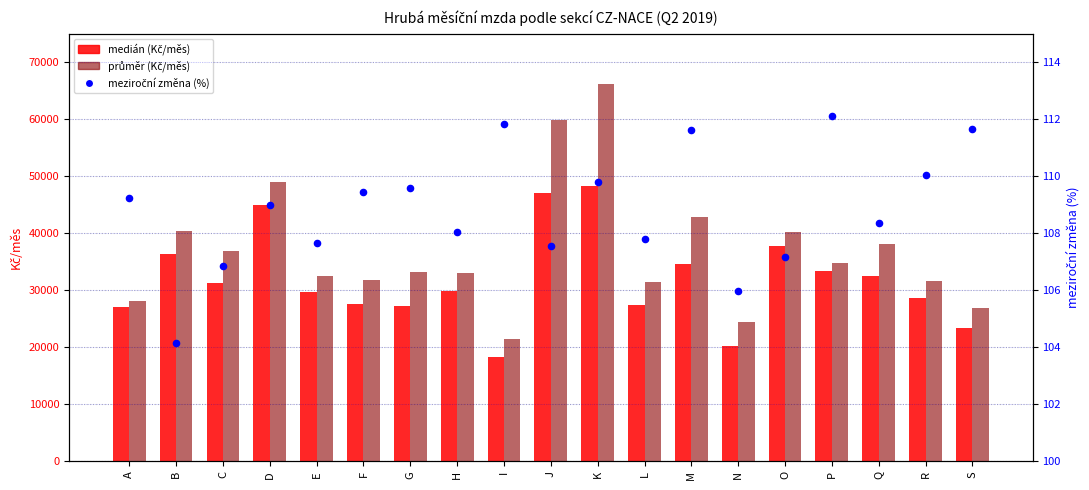

Which series reaches the minimum Y coordinate?

meziroční změna (%)